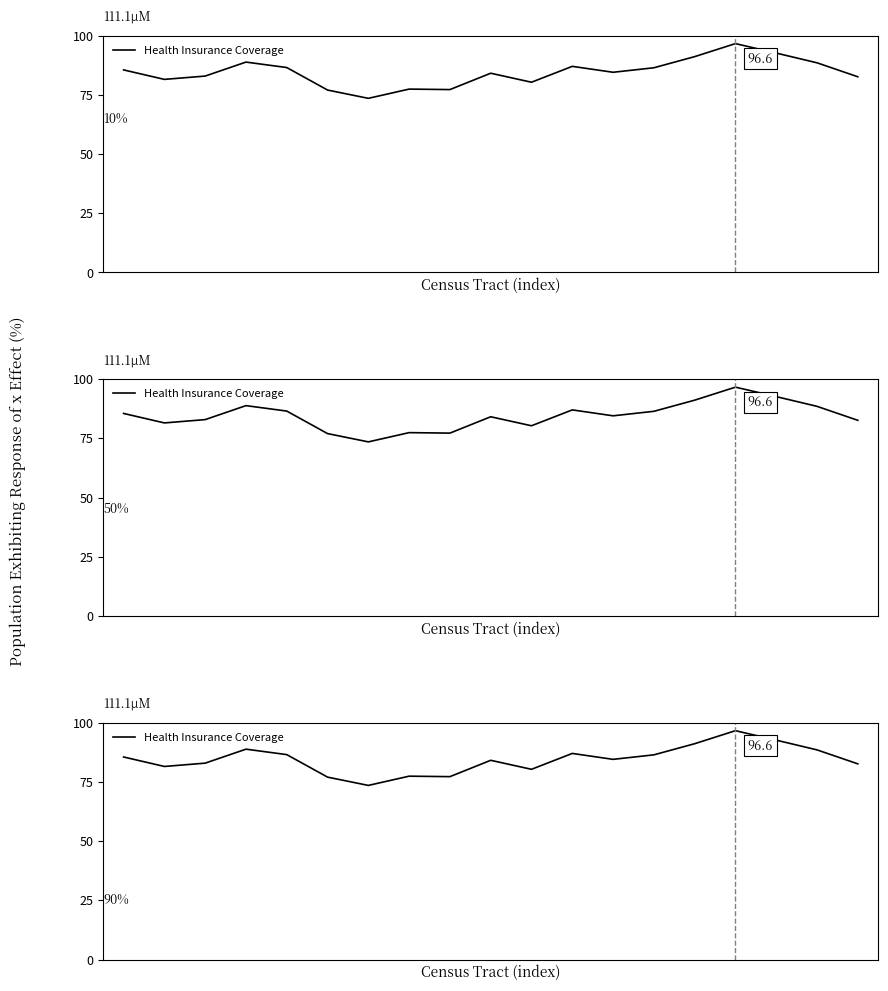

Where is the first local minimum?

1